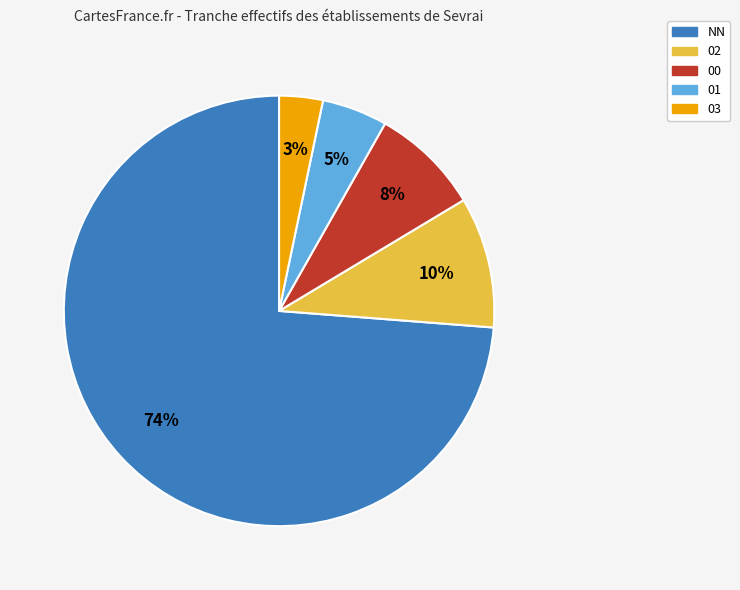

To the nearest percent, what portion does 03 represent?

3%